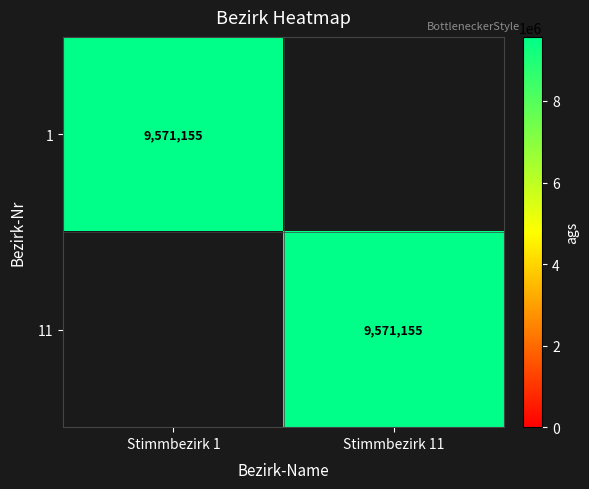

The value of 1 at Stimmbezirk 1 is 14805342. True or false?

False